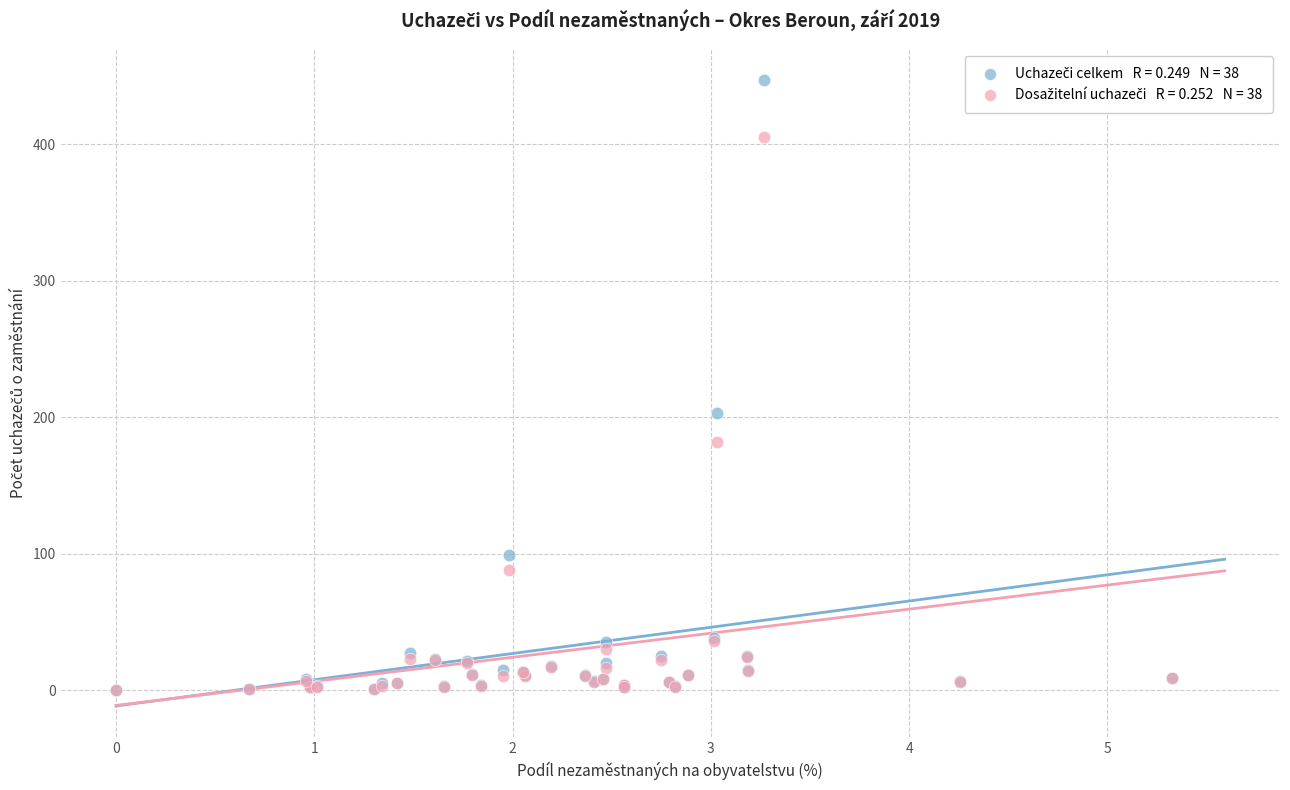

Across all series, what Y value is closest to 223?

203